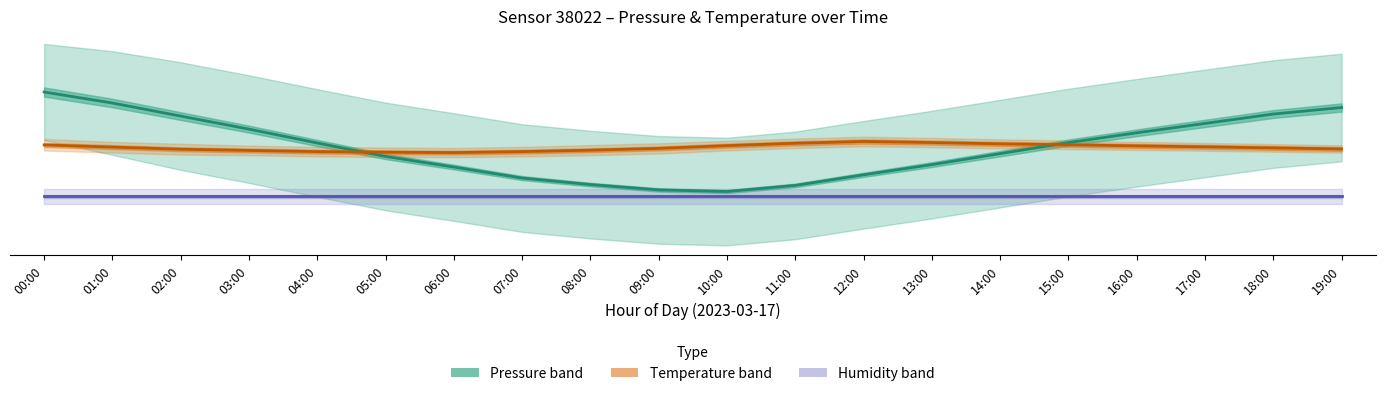

At which label is Temperature (°C, scaled) closest to 24?

01:00